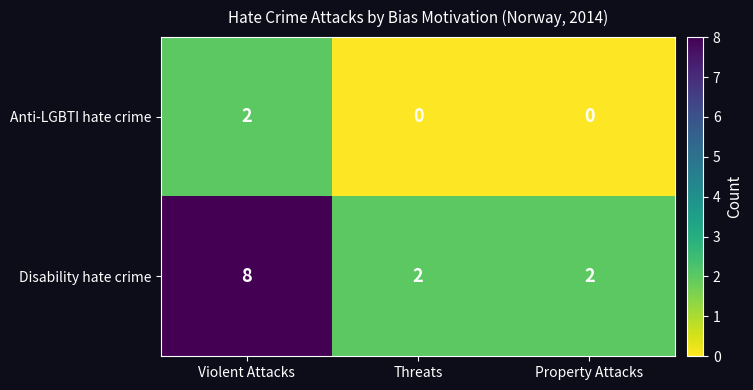

The value of Disability hate crime at Threats is 3. True or false?

False